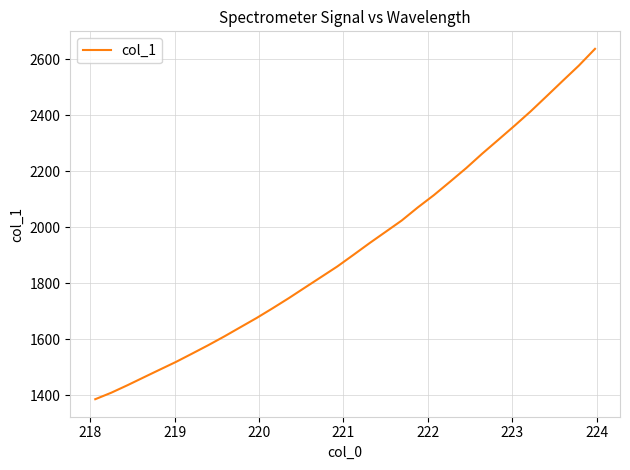

What is the minimum value shown in the chart?

1386.5